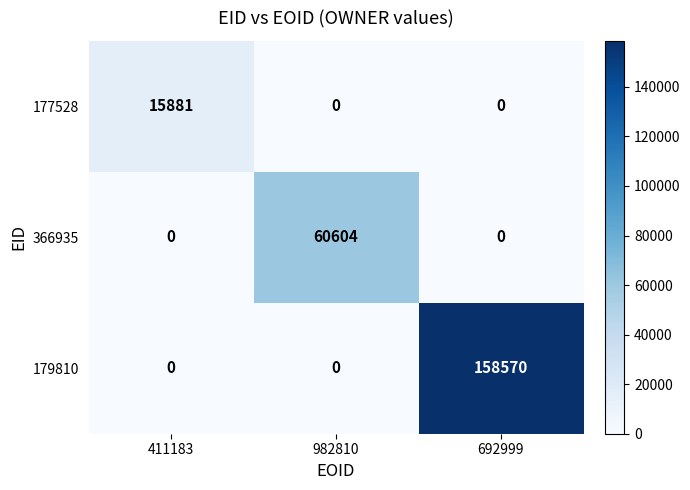

Rank the series by their maximum value, from lowest to highest.

177528, 366935, 179810